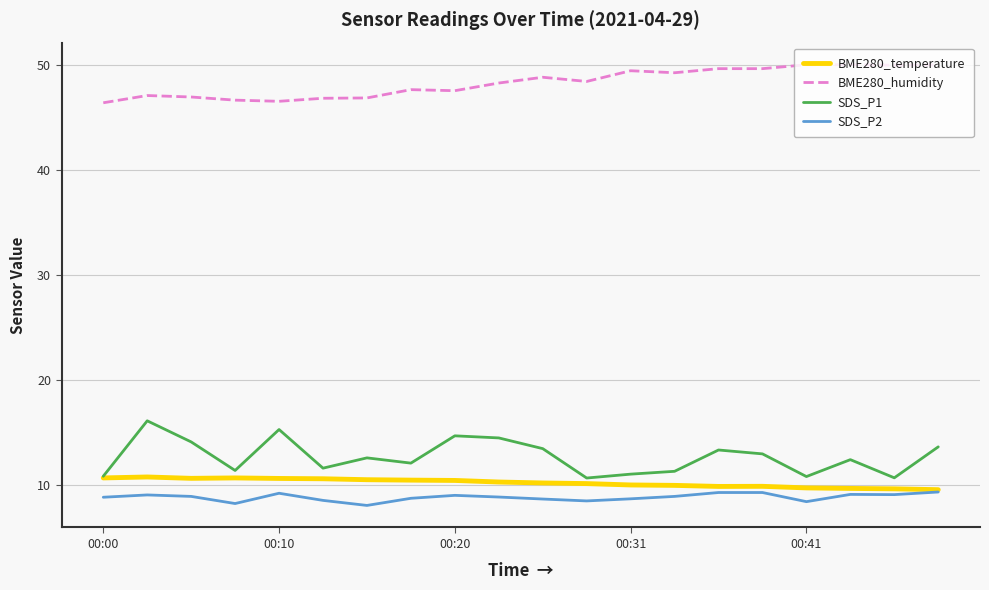

True or false: SDS_P1 and SDS_P2 intersect in this chart.

False